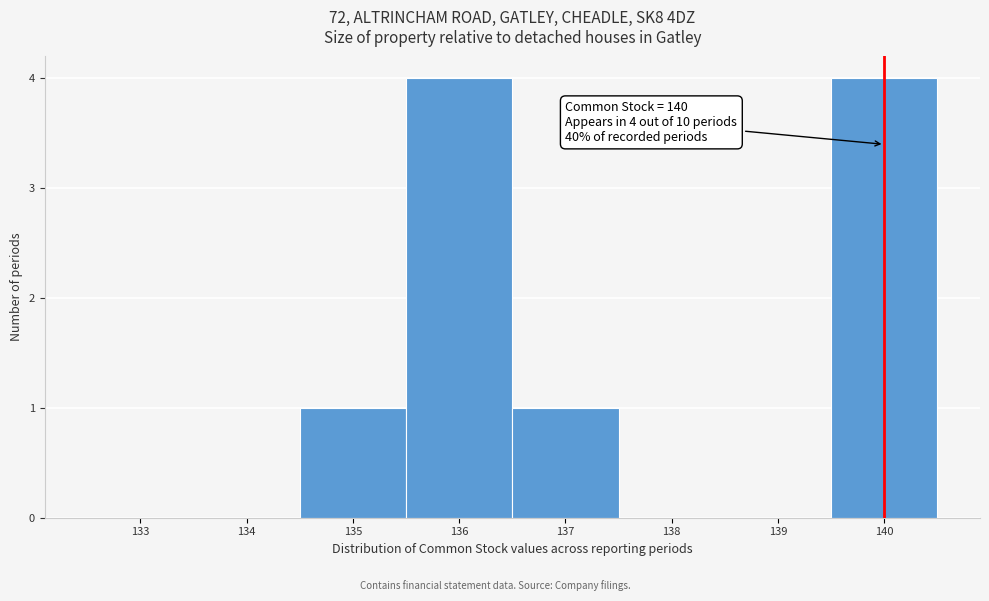

Reading right to left, extract all data points from this chart.

140=4	139=0	138=0	137=1	136=4	135=1	134=0	133=0